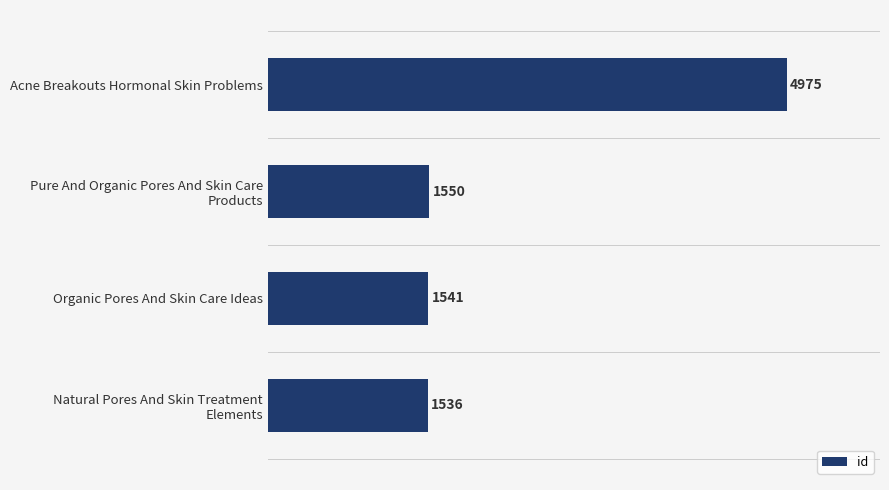

What is the sum of all values?

9602